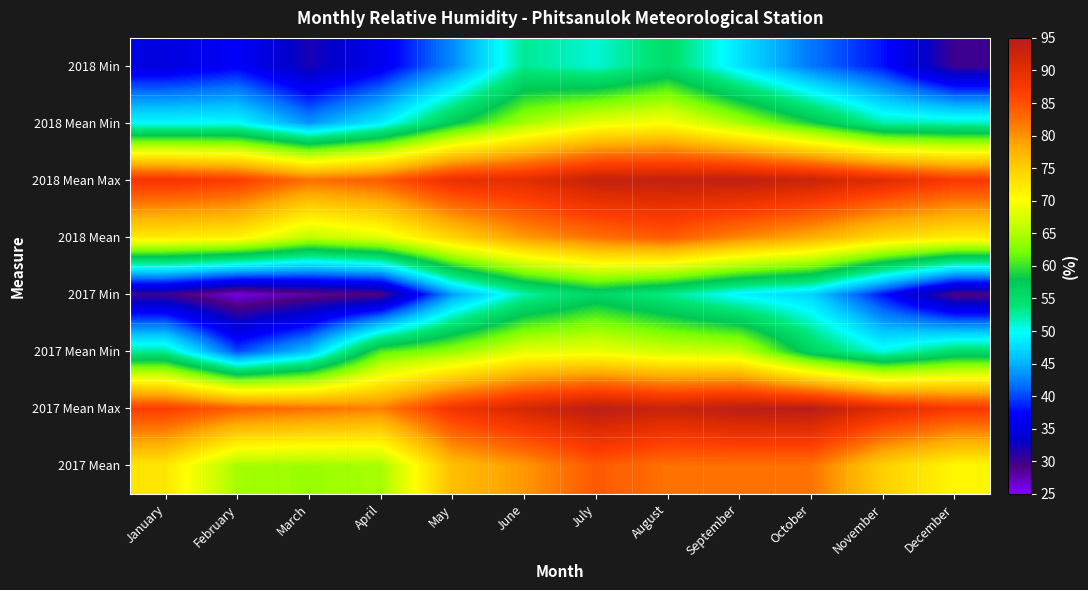

Reading left to right, extract all data points from this chart.

2017 Mean: January=72.6	February=64.4	March=64.0	April=64.5	May=76.6	June=79.7	July=84.3	August=82.3	September=82.3	October=82.2	November=74.9	December=71.0
2017 Mean Max: January=86.9	February=83.7	March=82.4	April=81.3	May=88.3	June=91.8	July=94.4	August=93.0	September=94.4	October=94.7	November=90.4	December=87.6
2017 Mean Min: January=52.7	February=40.2	March=46.0	April=60.8	May=63.7	June=68.3	July=68.9	August=67.0	September=66.3	October=56.1	November=50.5	December=55.0
2017 Min: January=30.0	February=26.0	March=28.0	April=29.0	May=44.0	June=52.0	July=56.0	August=53.0	September=49.0	October=47.0	November=38.0	December=29.0
2018 Mean: January=72.2	February=71.6	March=66.0	April=68.4	May=74.6	June=79.6	July=82.4	August=84.3	September=81.0	October=78.2	November=74.0	December=72.1
2018 Mean Max: January=88.3	February=87.0	March=82.4	April=84.0	May=89.4	June=90.2	July=93.4	August=93.6	September=94.0	October=92.8	November=90.4	December=87.5
2018 Mean Min: January=49.6	February=49.7	March=43.5	April=48.7	May=57.5	June=64.4	July=68.6	August=70.0	September=64.6	October=58.7	November=52.1	December=51.6
2018 Min: January=35.0	February=37.0	March=32.0	April=36.0	May=43.0	June=53.0	July=51.0	August=55.0	September=48.0	October=42.0	November=38.0	December=30.0